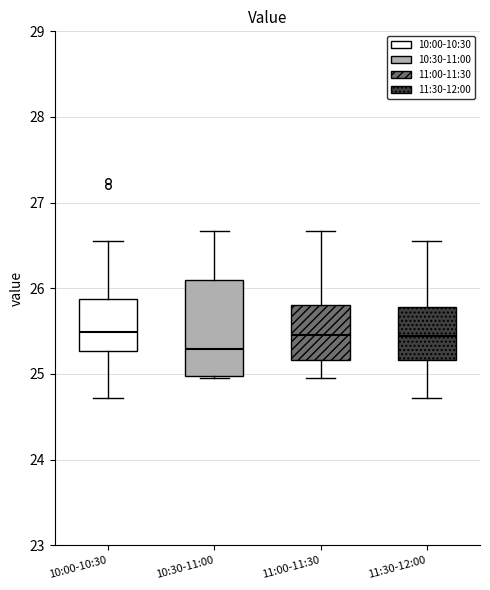

Which box has the lowest median line?

10:30-11:00